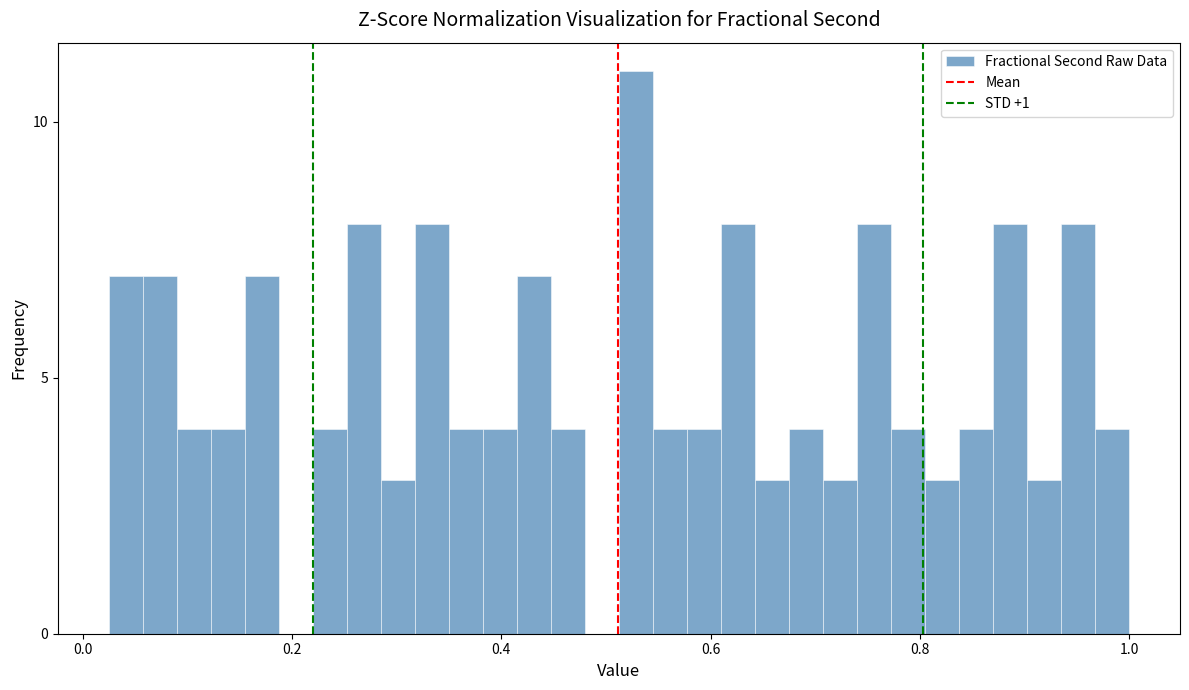

Around what value on the x-axis is the tallest bar? Give the approximate position of its centre, as read against the axis.

0.52